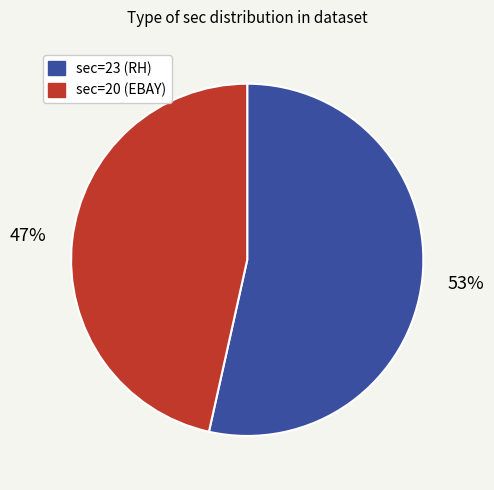

Is it true that sec=20 (EBAY) is 33% of the pie?

False